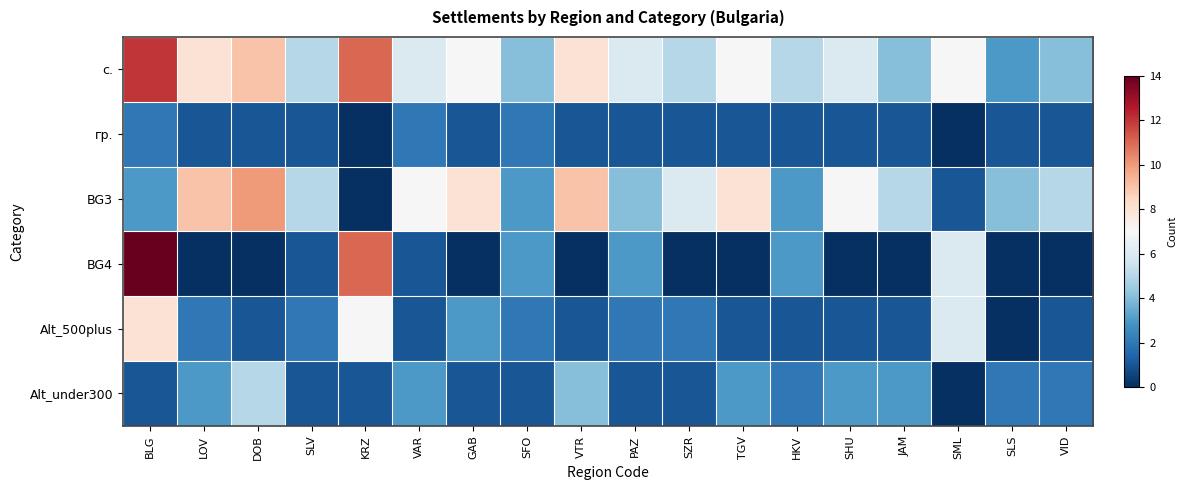

Between LOV and SHU, which is larger?

LOV